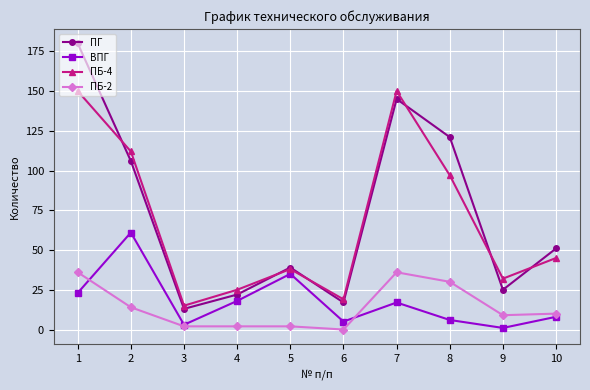

Reading left to right, list all the values displayed in this chart.

ПГ: 180	106	13	22	39	17	145	121	25	51
ВПГ: 23	61	3	18	35	5	17	6	1	8
ПБ-4: 150	112	15	25	38	19	150	97	32	45
ПБ-2: 36	14	2	2	2	0	36	30	9	10